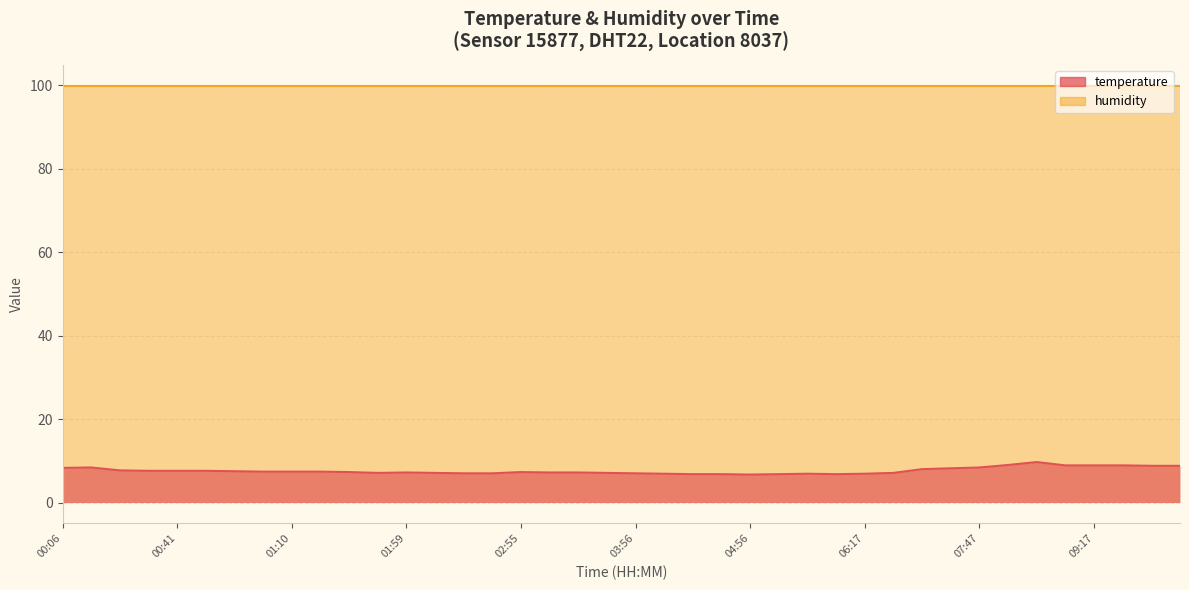

Reading left to right, what are all the values shown in this chart?

00:06=8.3	00:09=8.4	00:26=7.7	00:38=7.6	00:41=7.6	00:43=7.6	00:48=7.5	01:00=7.4	01:10=7.4	01:20=7.4	01:29=7.3	01:42=7.1	01:59=7.2	02:21=7.1	02:23=7.0	02:30=7.0	02:55=7.3	03:17=7.2	03:24=7.2	03:46=7.1	03:56=7.0	04:05=6.9	04:30=6.8	04:32=6.8	04:56=6.7	05:06=6.8	05:14=6.9	05:31=6.8	06:17=6.9	06:51=7.1	07:18=8.0	07:33=8.2	07:47=8.4	08:19=9.0	08:33=9.7	09:03=8.9	09:17=8.9	09:25=8.9	09:57=8.8	09:59=8.8